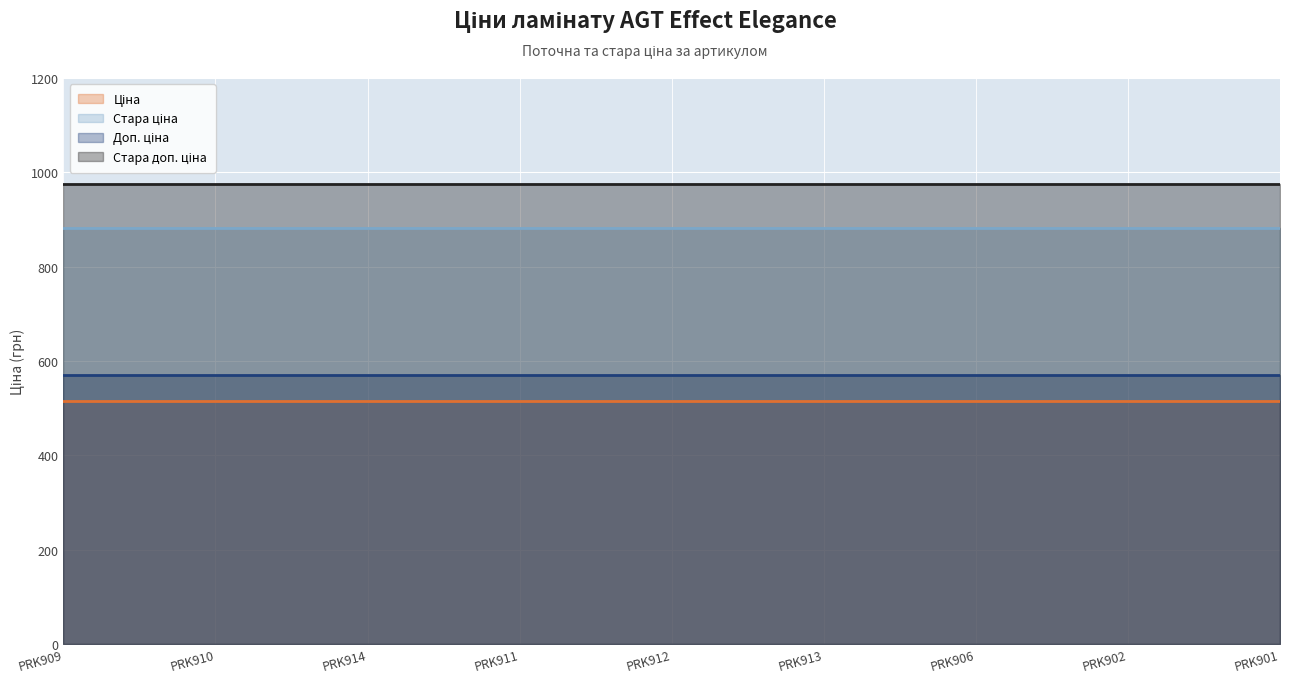

What are all the series names shown in the legend?

Ціна, Стара ціна, Доп. ціна, Стара доп. ціна